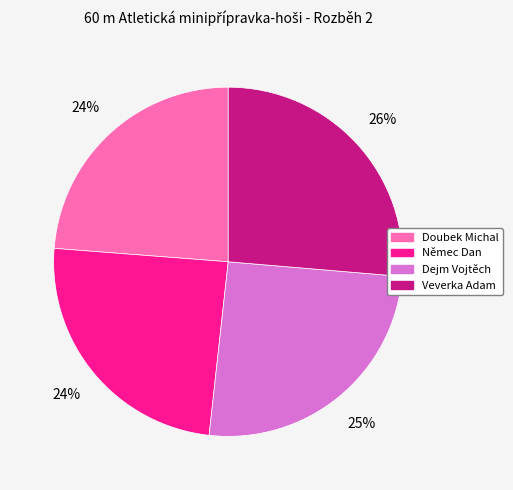

What percentage is the Veverka Adam slice, to the nearest percent?

26%